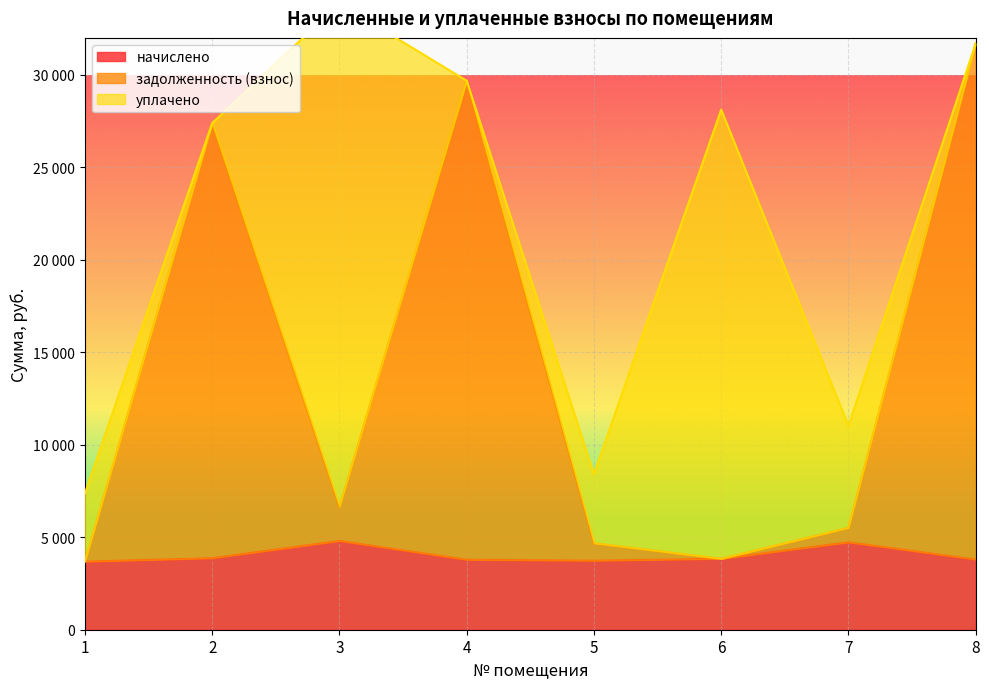

The начислено series shows 1464.2 at 8. True or false?

False